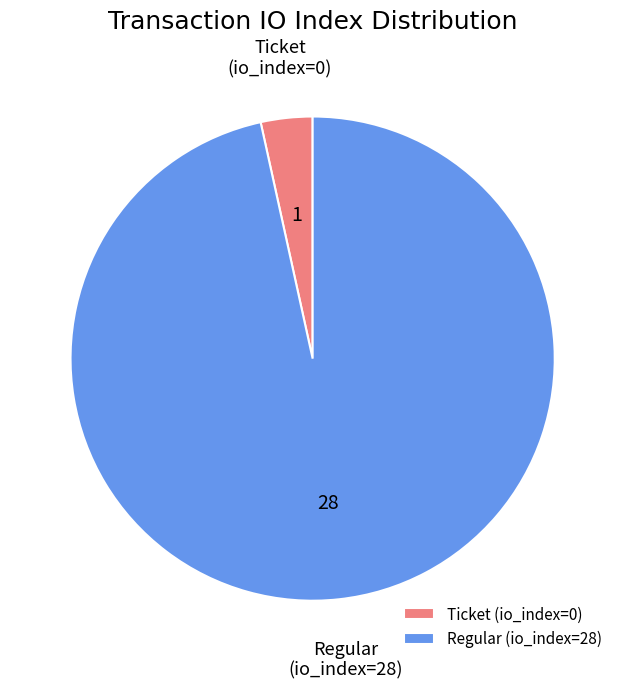

How many segments does this pie chart have?

2